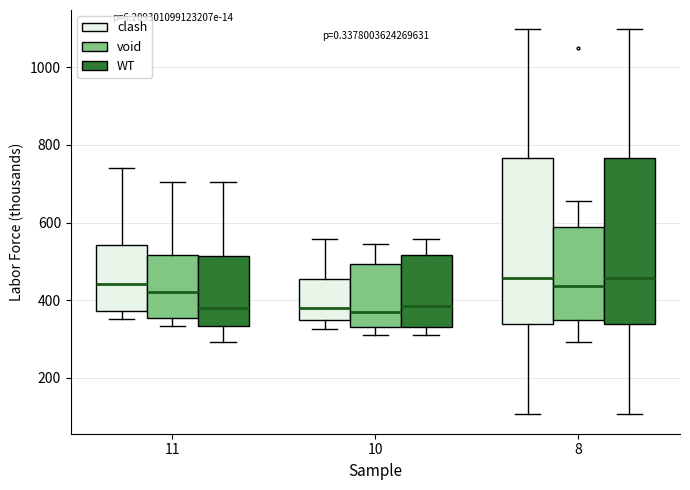

Reading left to right, transcribe this box plot: for each box, give where its median line is, the range the box spans, and where its two whiskers end, as read against the y-axis. The values are not printed on the chart, so give them approximately, as read against the axis.

11 (clash): median 440, box 380 to 540, whiskers 360 to 740
11 (void): median 420, box 360 to 520, whiskers 340 to 700
11 (WT): median 380, box 340 to 520, whiskers 300 to 700
10 (clash): median 380, box 340 to 460, whiskers 320 to 560
10 (void): median 380, box 340 to 500, whiskers 300 to 540
10 (WT): median 380, box 340 to 520, whiskers 300 to 560
8 (clash): median 460, box 340 to 760, whiskers 100 to 1100
8 (void): median 440, box 340 to 580, whiskers 300 to 660
8 (WT): median 460, box 340 to 760, whiskers 100 to 1100